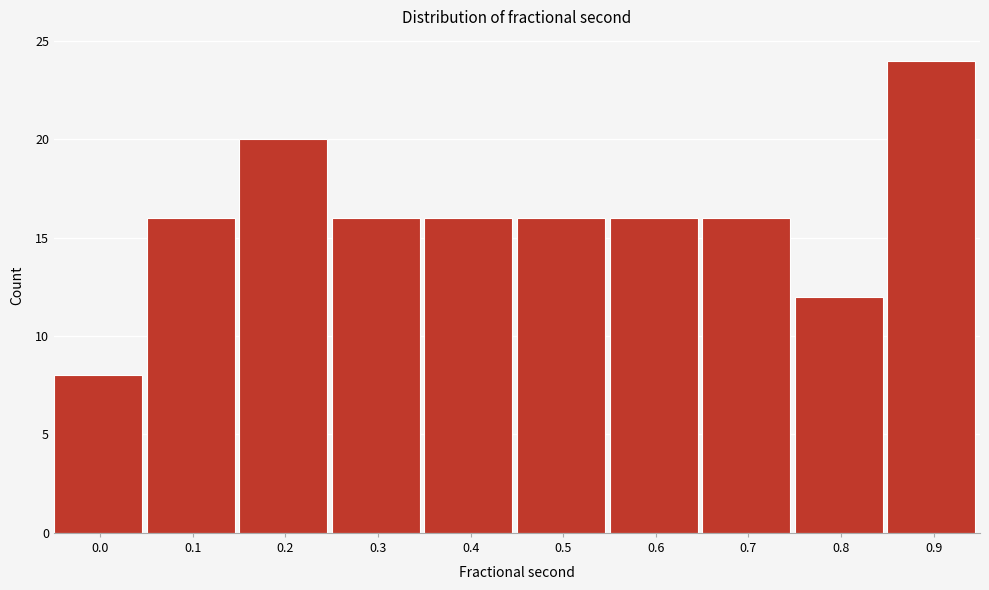

Reading right to left, transcribe all the data shown in this chart.

0.9=24	0.8=12	0.7=16	0.6=16	0.5=16	0.4=16	0.3=16	0.2=20	0.1=16	0.0=8